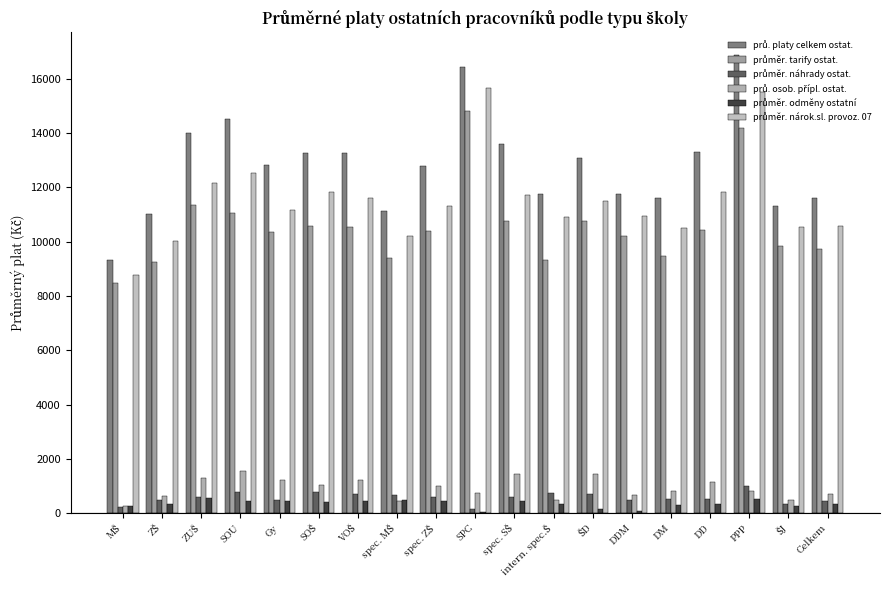

Are the bars grouped side by side (vs. stacked)?

Yes